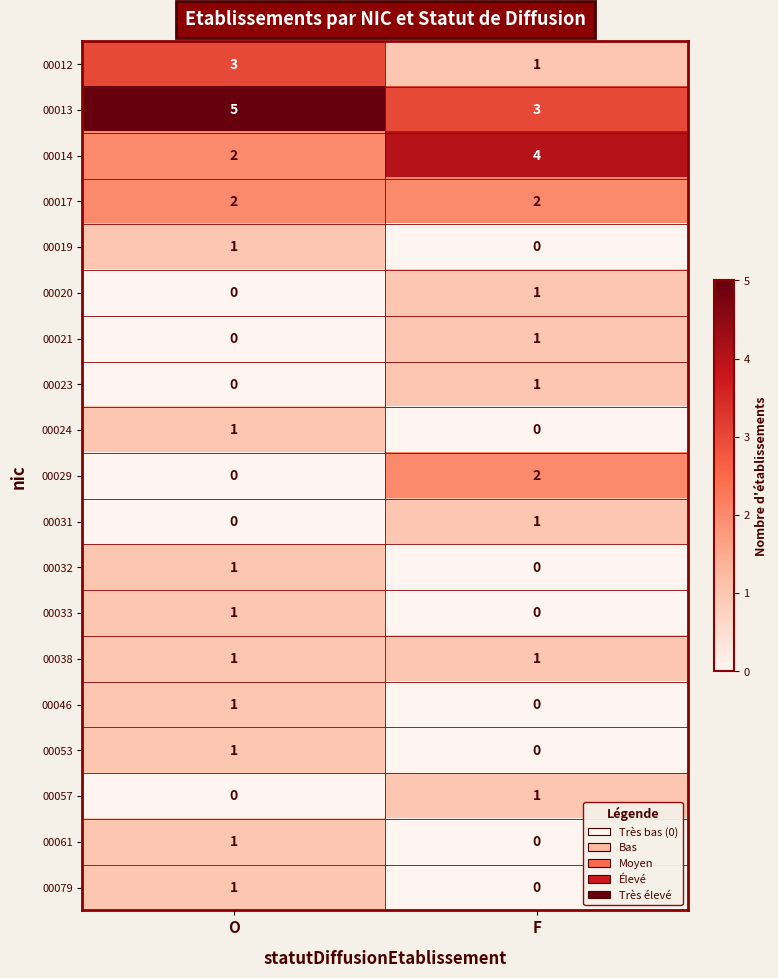

What is the spread (max minus min) of values at O?

5